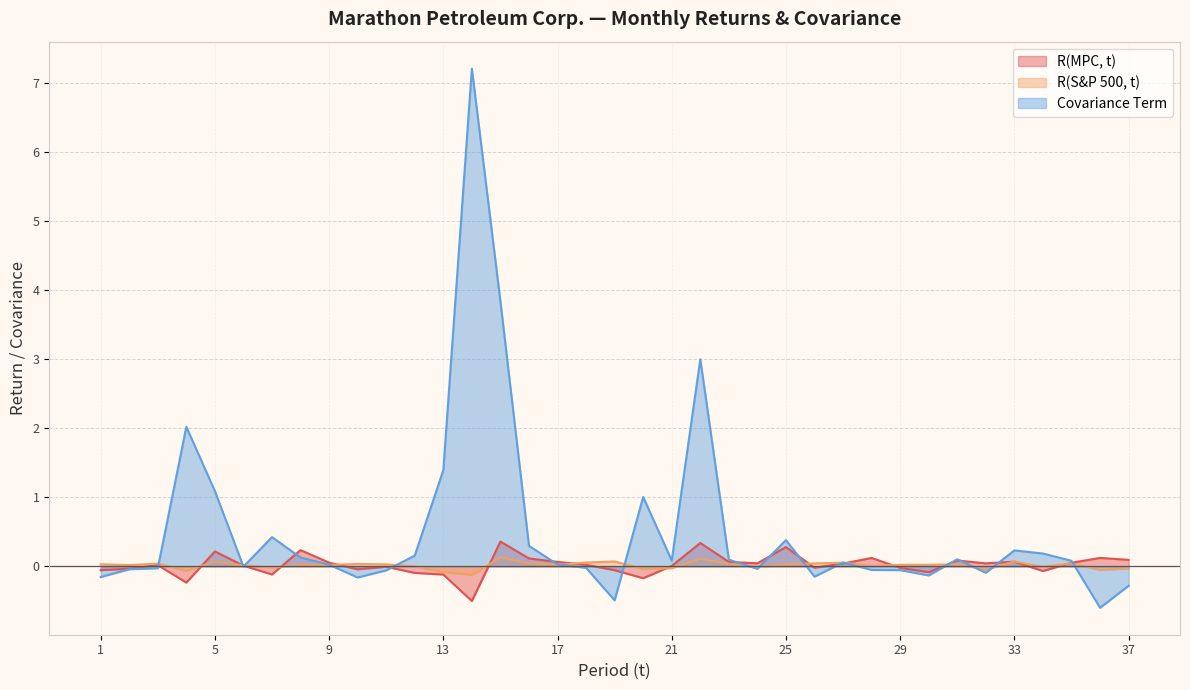

Reading left to right, extract all data points from this chart.

R(MPC, t): -0.1	-0.0	0.0	-0.2	0.2	0.0	-0.1	0.2	0.1	-0.0	-0.0	-0.1	-0.1	-0.5	0.4	0.1	0.1	0.0	-0.1	-0.2	0.0	0.3	0.1	0.0	0.3	-0.0	0.0	0.1	-0.0	-0.1	0.1	0.0	0.1	-0.1	0.1	0.1	0.1
R(S&P 500, t): 0.0	0.0	0.0	-0.1	0.1	0.0	-0.0	0.0	0.0	0.0	0.0	-0.0	-0.1	-0.1	0.1	0.0	0.0	0.1	0.1	-0.0	-0.0	0.1	0.0	-0.0	0.0	0.0	0.1	0.0	0.0	0.0	0.0	-0.0	0.1	-0.0	0.0	-0.1	-0.0
Covariance Term: -0.2	-0.0	-0.0	2.0	1.1	-0.0	0.4	0.1	0.0	-0.2	-0.1	0.2	1.4	7.2	3.8	0.3	0.0	-0.0	-0.5	1.0	0.1	3.0	0.1	-0.0	0.4	-0.1	0.1	-0.1	-0.1	-0.1	0.1	-0.1	0.2	0.2	0.1	-0.6	-0.3